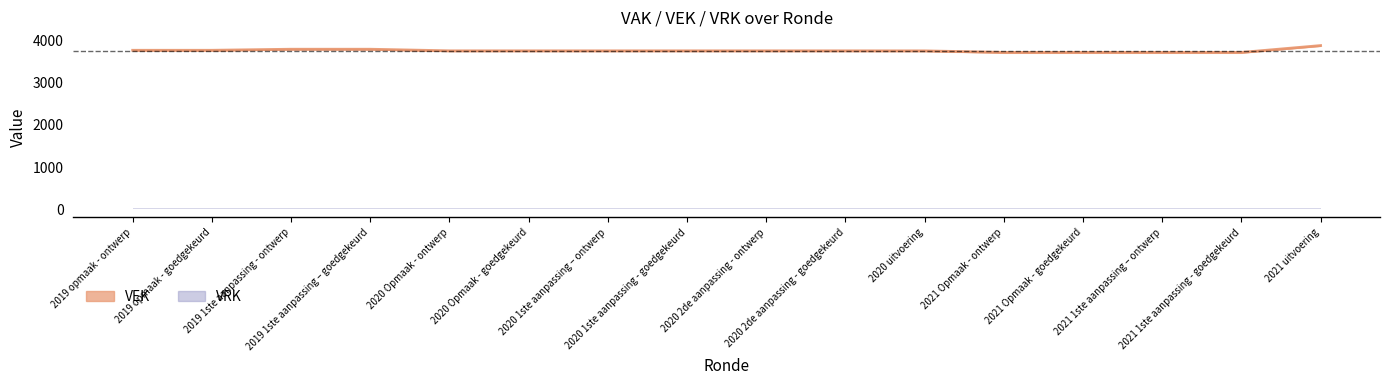

What is the difference between the maximum and minimum values?

163